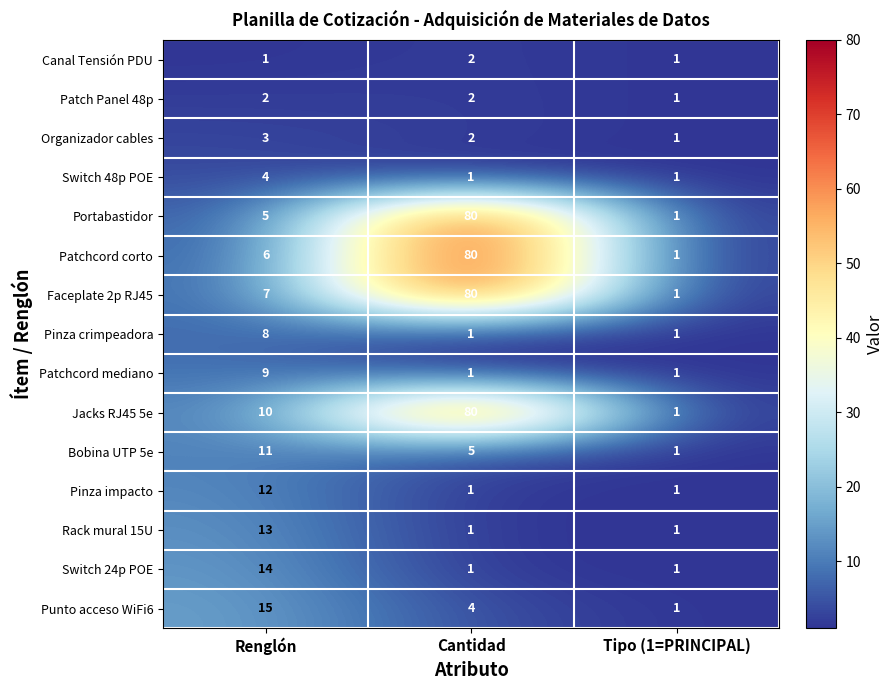

Which series changed the most between Renglón and Cantidad?

Portabastidor